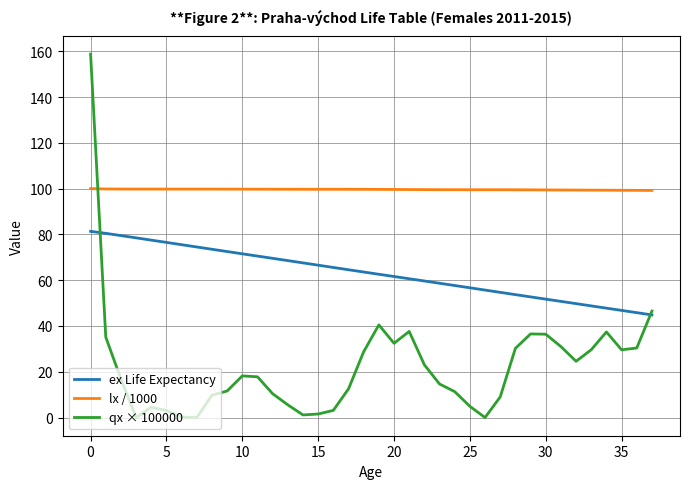

Rank the series by their maximum value, from highest to lowest.

qx × 100000, lx / 1000, ex Life Expectancy